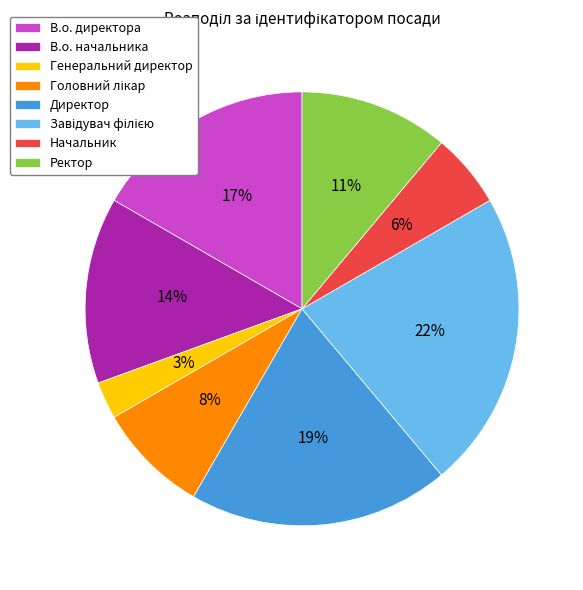

Do Ректор and В.о. директора together represent more than half of the pie?

No